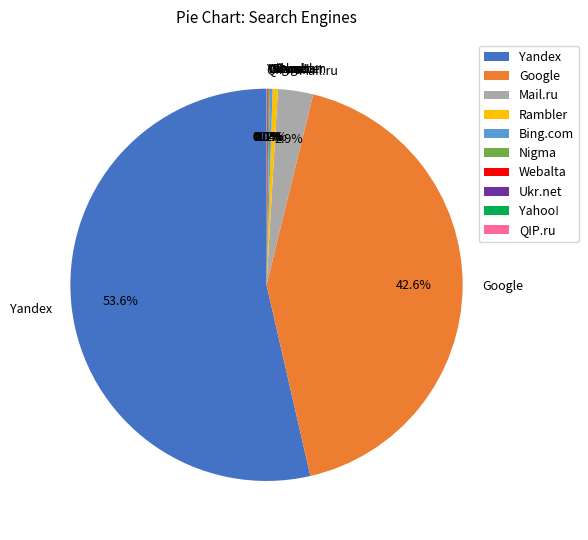

Is there any slice that represents more than half of the pie?

Yes